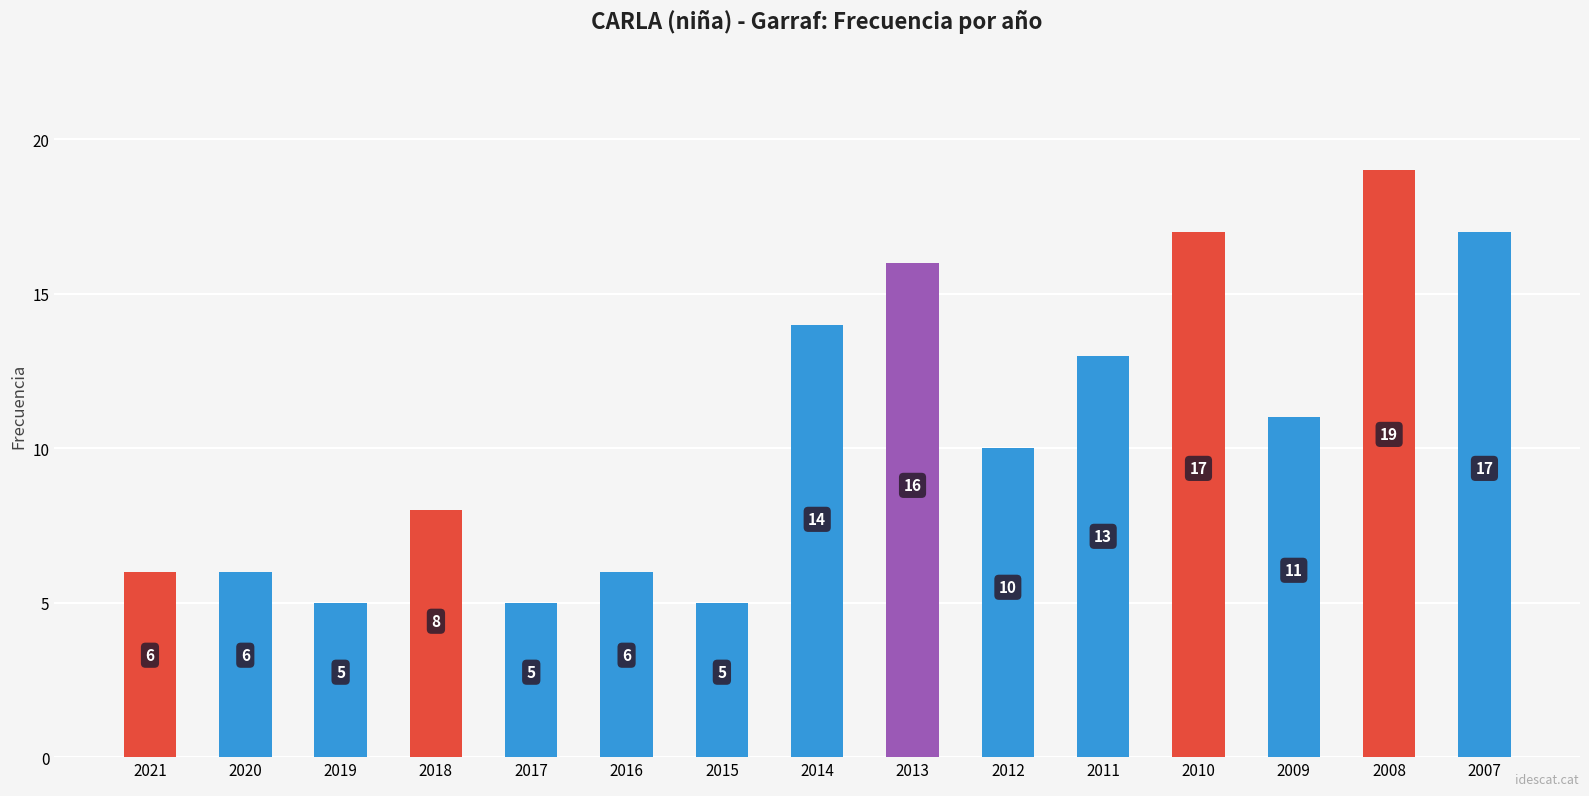

What is the difference between the values at 2008 and 2019?

14